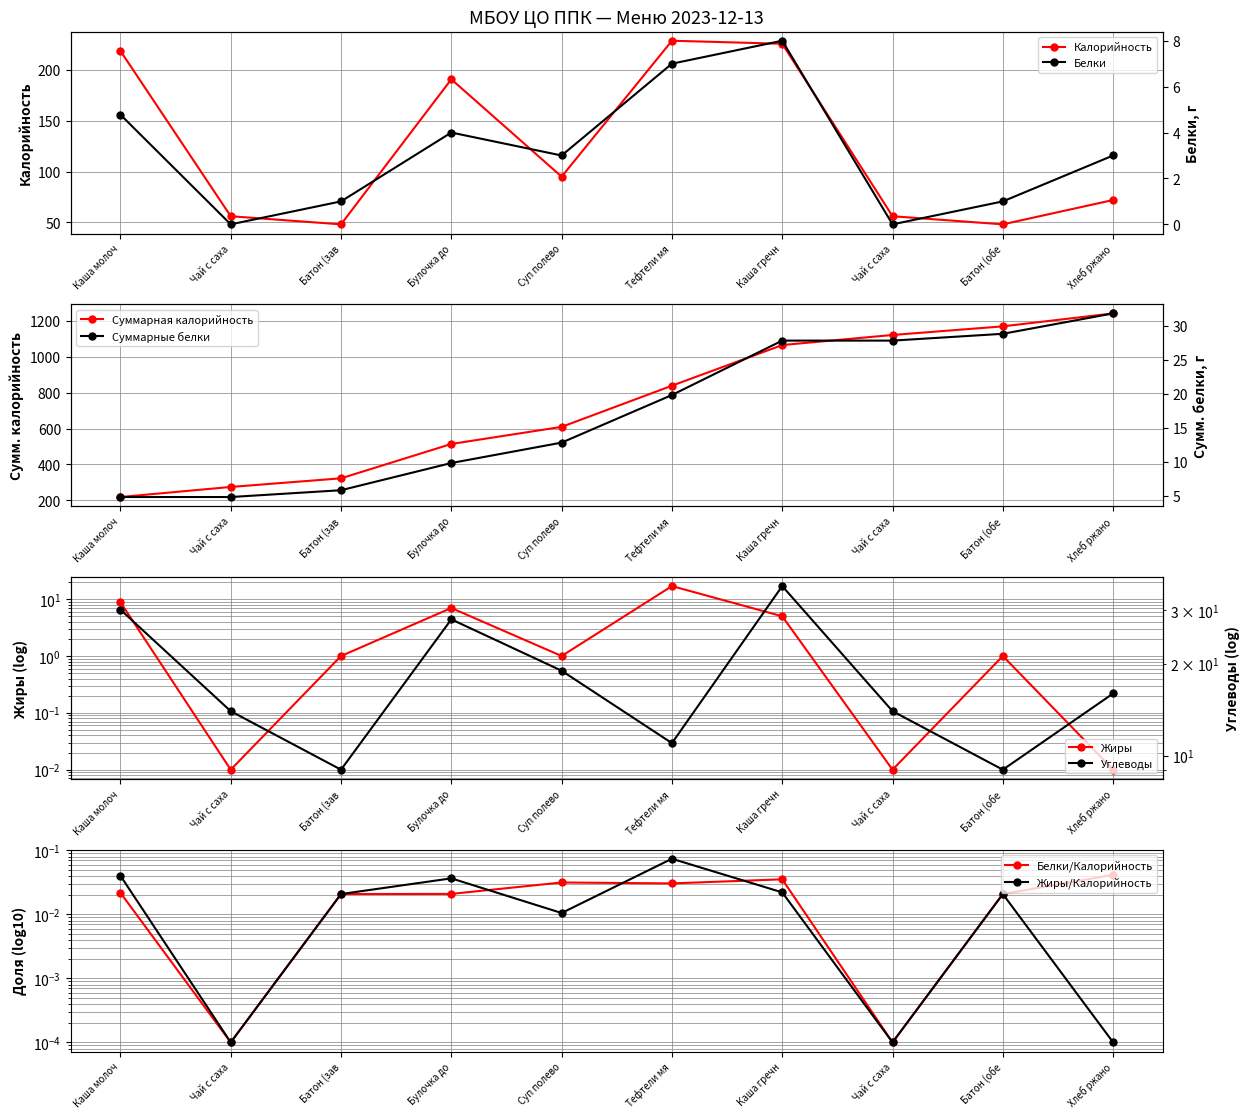

At which label does Жиры reach its peak?

Тефтели мя